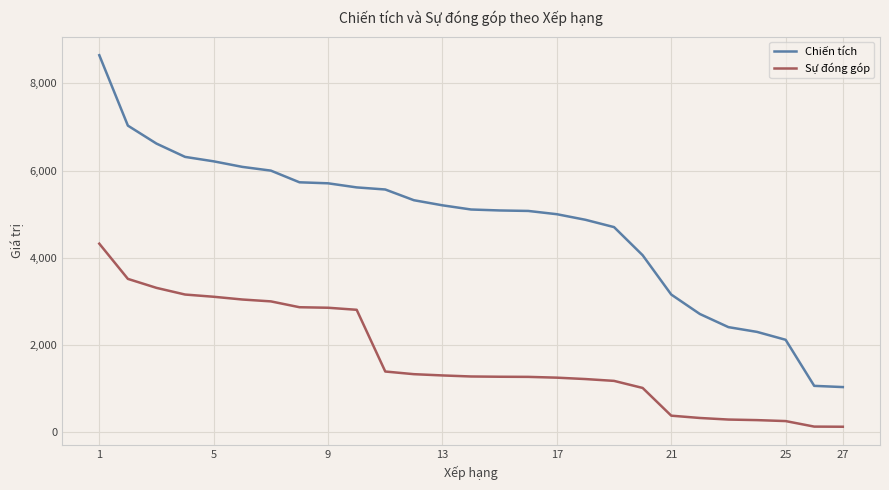

What is the minimum value for Chiến tích?

1034